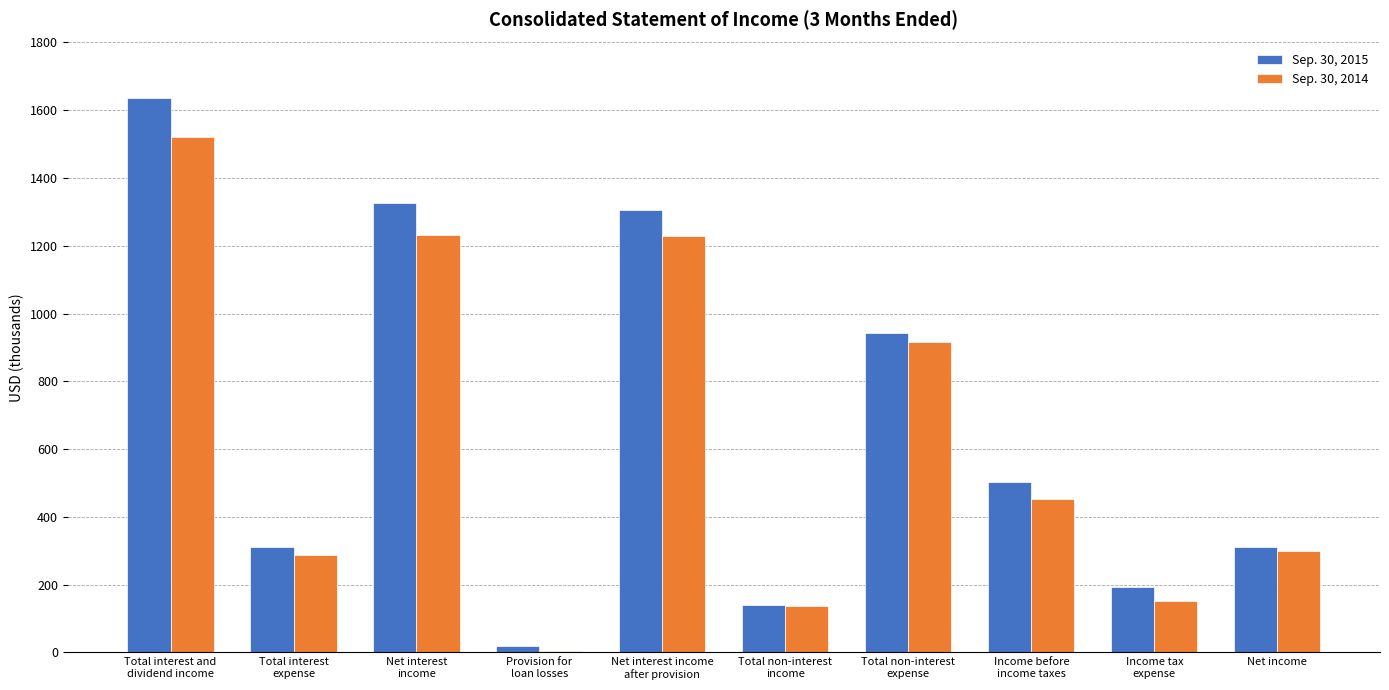

What is the total value across all series at Total non-interest
income?

277